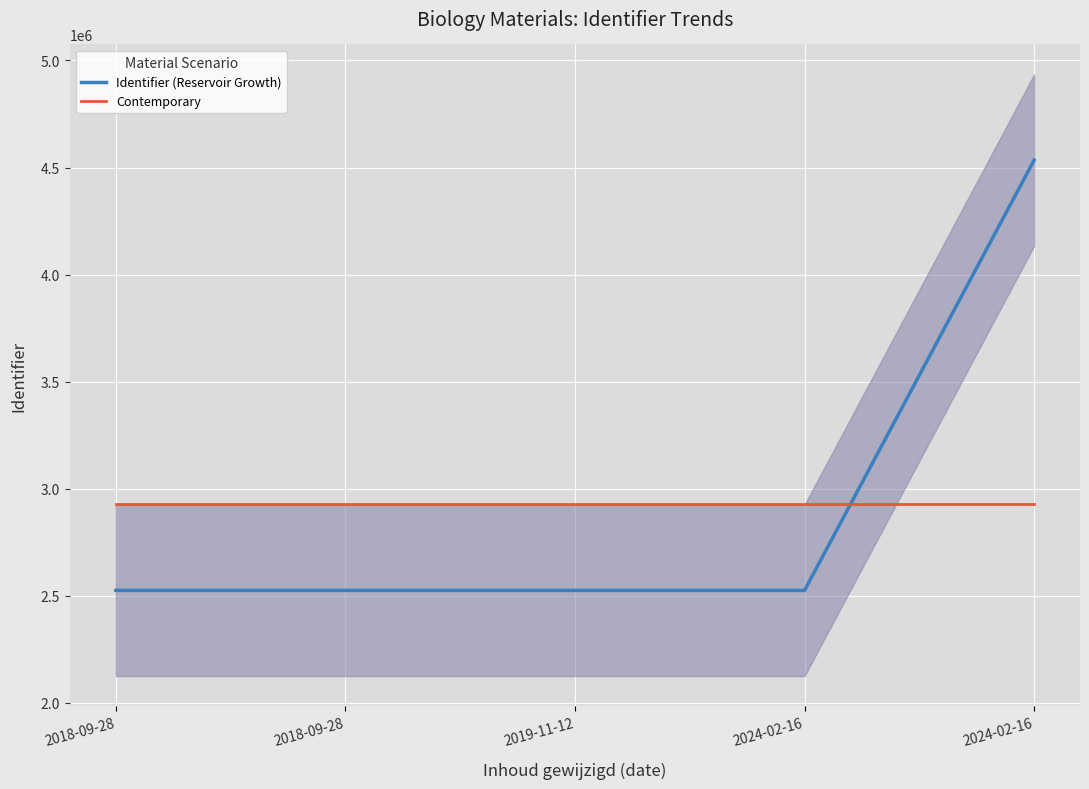

At 2018-09-28, list the series in order from largest to smallest.

Contemporary, Identifier (Reservoir Growth)